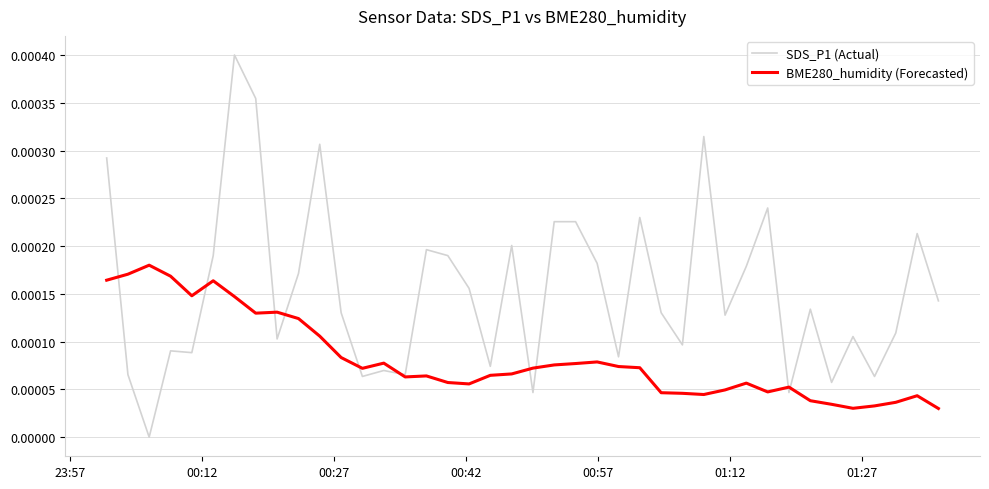

Which series has the widest spread of values?

SDS_P1 (Actual)